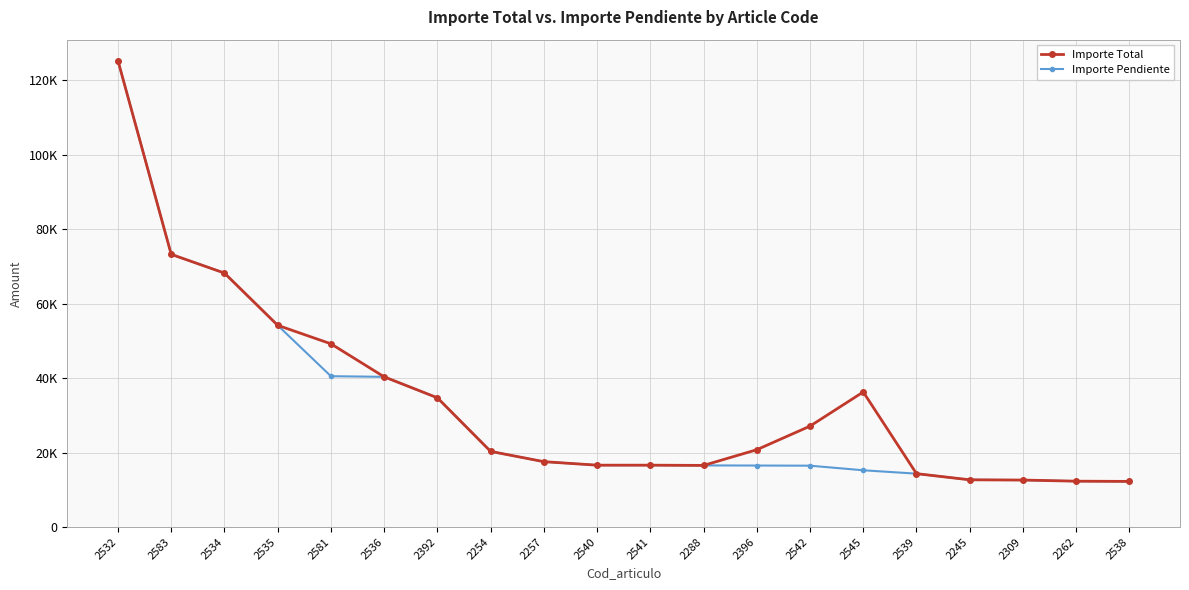

True or false: Importe Pendiente and Importe Total cross at least once.

False